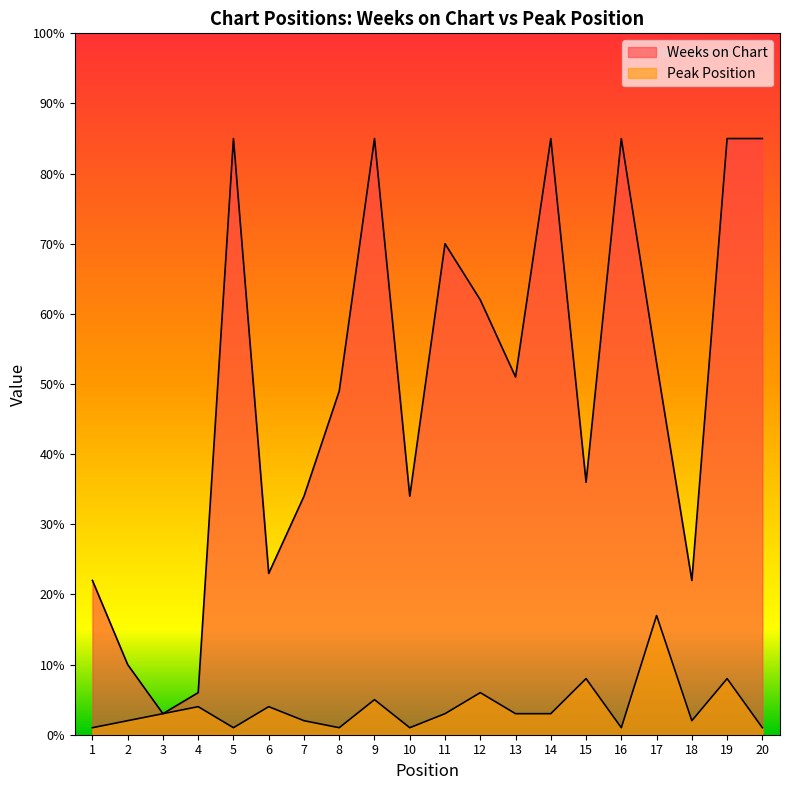

What are all the series names shown in the legend?

Weeks on Chart, Peak Position